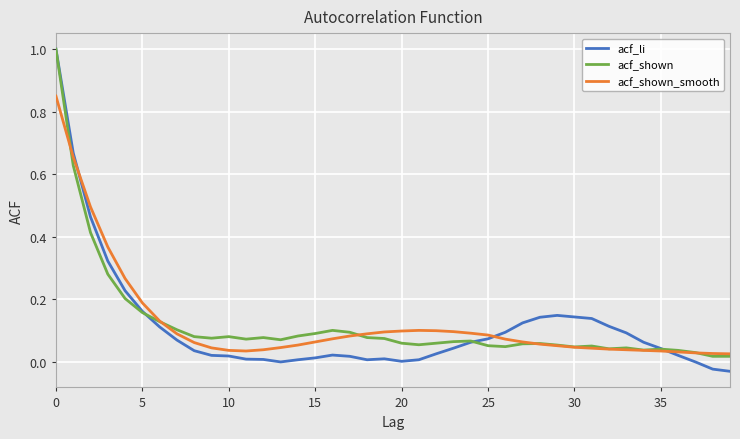

Which series has the largest range (max minus min)?

acf_li